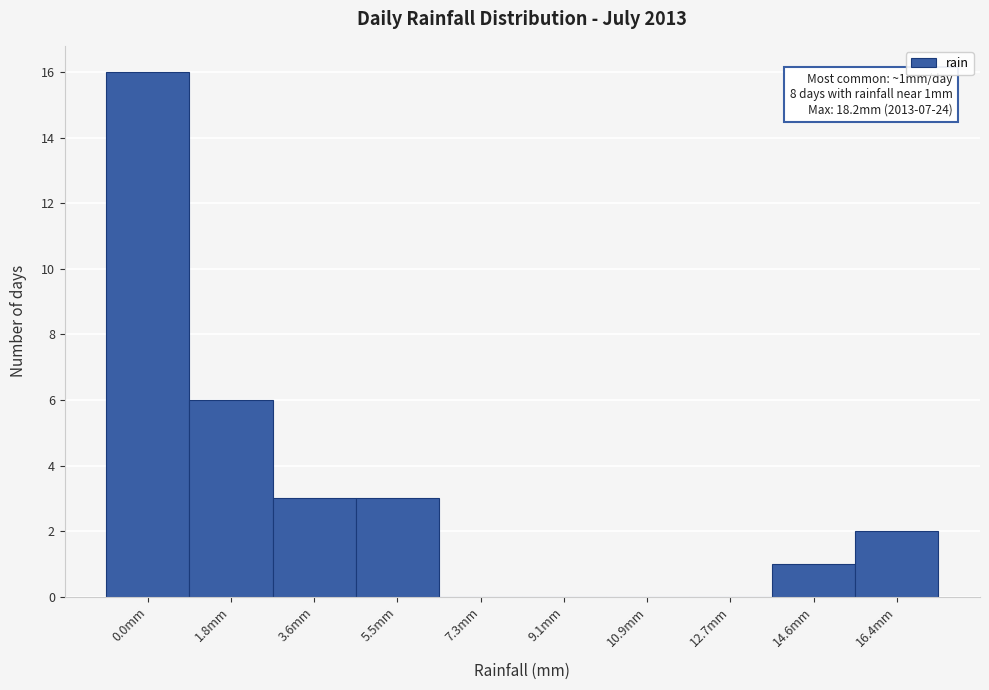

Reading right to left, extract all data points from this chart.

16.4mm=2	14.6mm=1	12.7mm=0	10.9mm=0	9.1mm=0	7.3mm=0	5.5mm=3	3.6mm=3	1.8mm=6	0.0mm=16